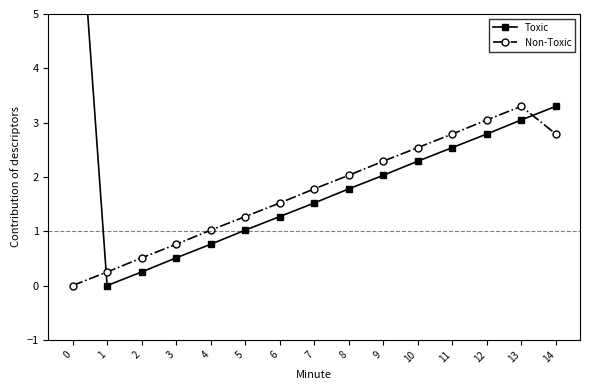

What is the difference between the maximum and second lowest values in the Toxic series?

8.6